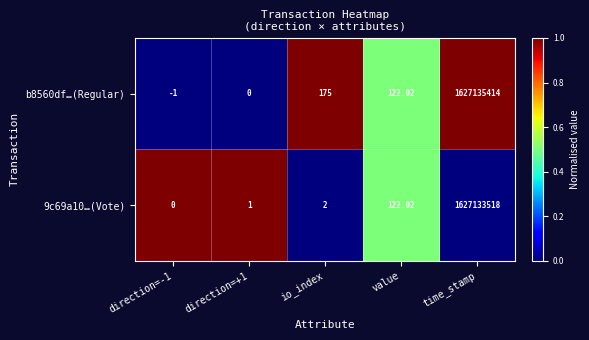

Is the value of 9c69a10…(Vote) at direction=+1 greater than the value of b8560df…(Regular) at value?

No